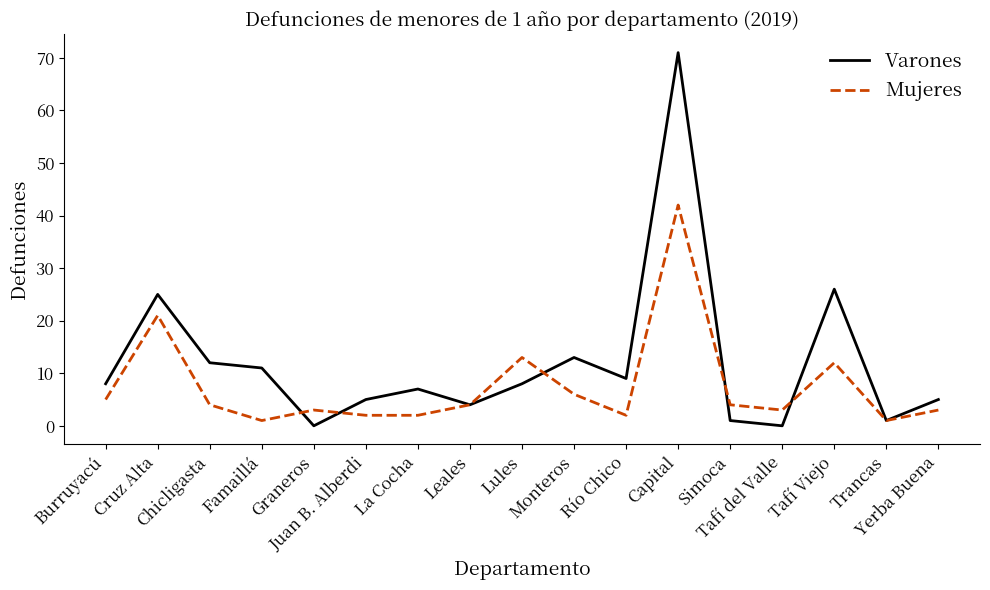

What is the minimum value for Mujeres?

1